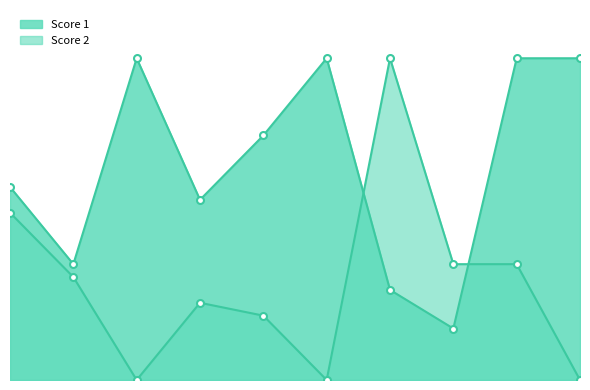

What is the difference between the Score 2 values at 8 and 2?

1